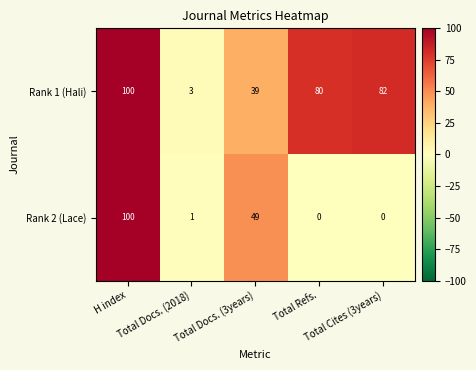

Which series changed the most between H index and Total Refs.?

Rank 2 (Lace)